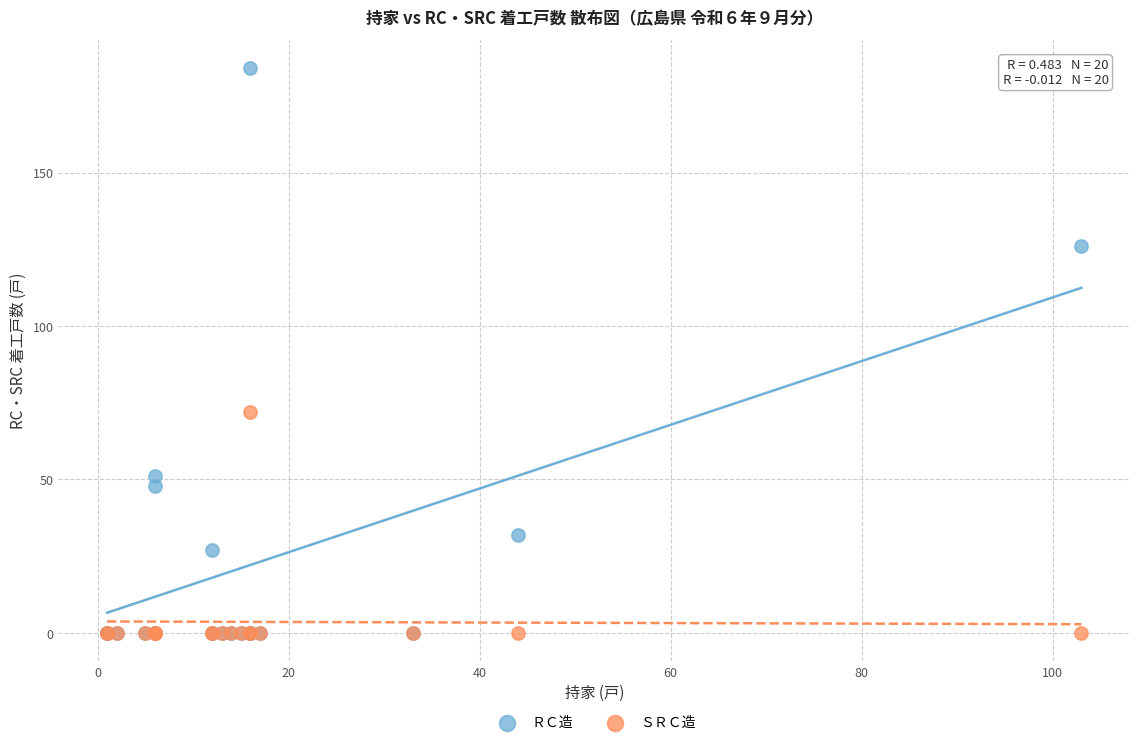

Which series has the largest Y range (max minus min)?

ＲＣ造